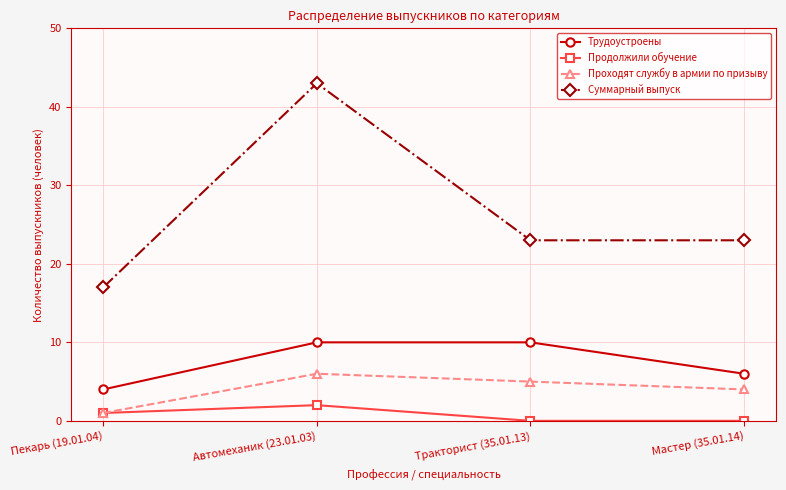

How many lines are shown in the chart?

4